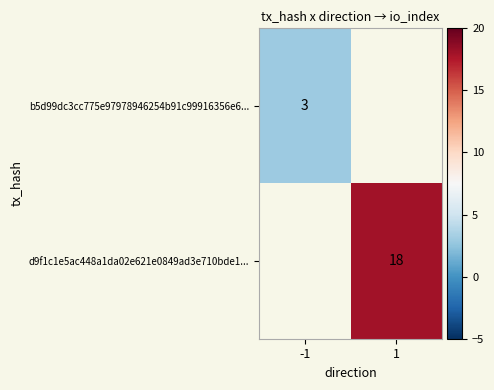

The b5d99dc3cc775e97978946254b91c99916356e6... series shows 2 at -1. True or false?

False